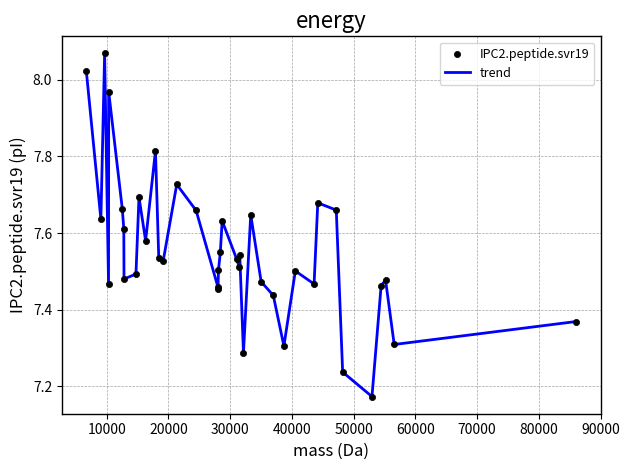

What is the difference between the maximum and minimum values?

0.9